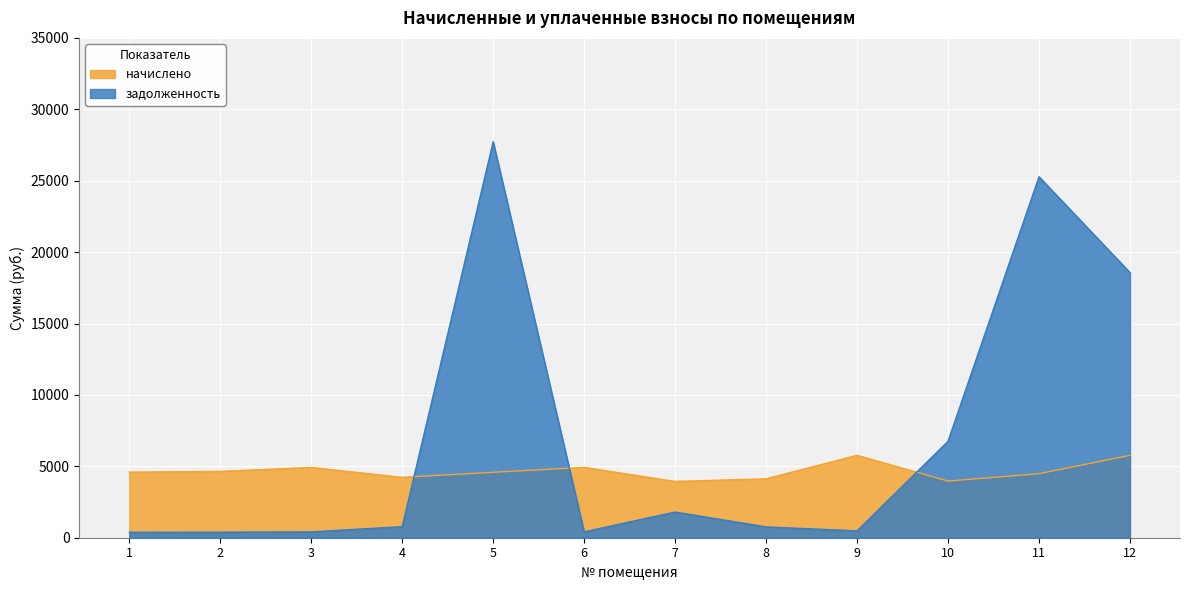

Is the value of задолженность at 11 greater than the value of начислено at 1?

Yes